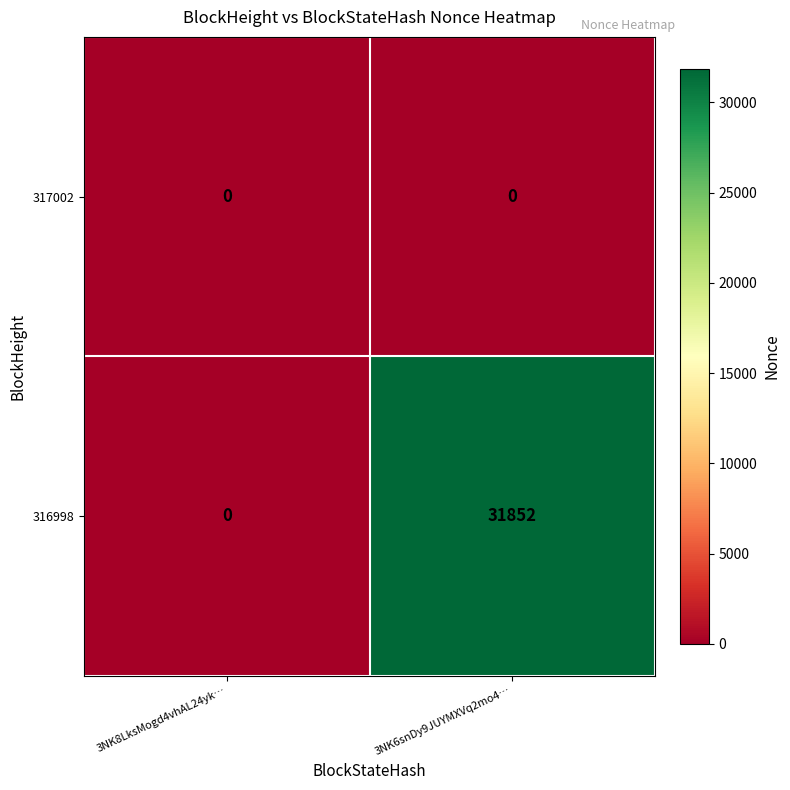

What is the sum of the 316998 values at 3NK8LksMogd4vhAL24yk… and 3NK6snDy9JUYMXVq2mo4…?

31852